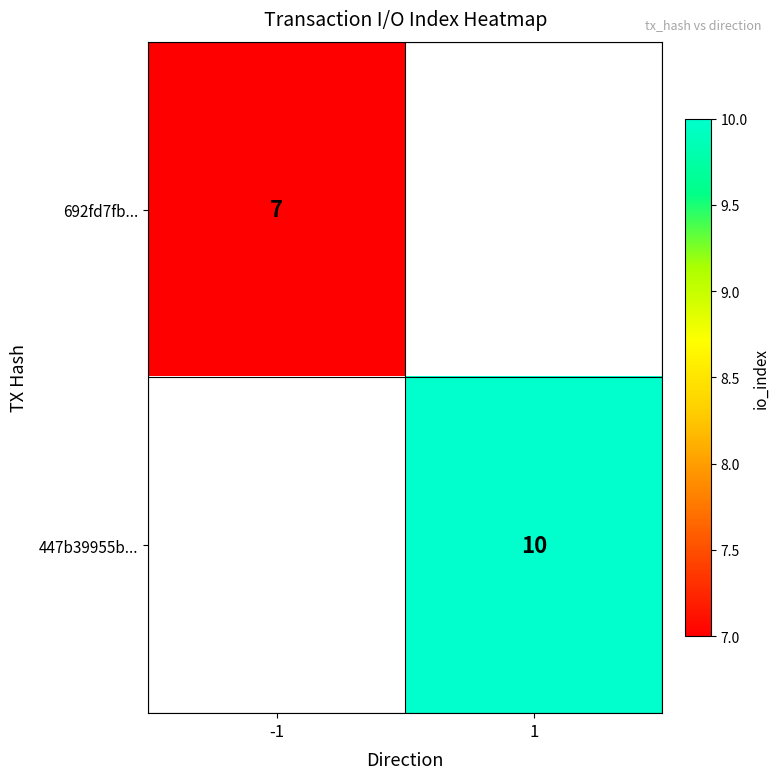

How many data points does each series have?

2